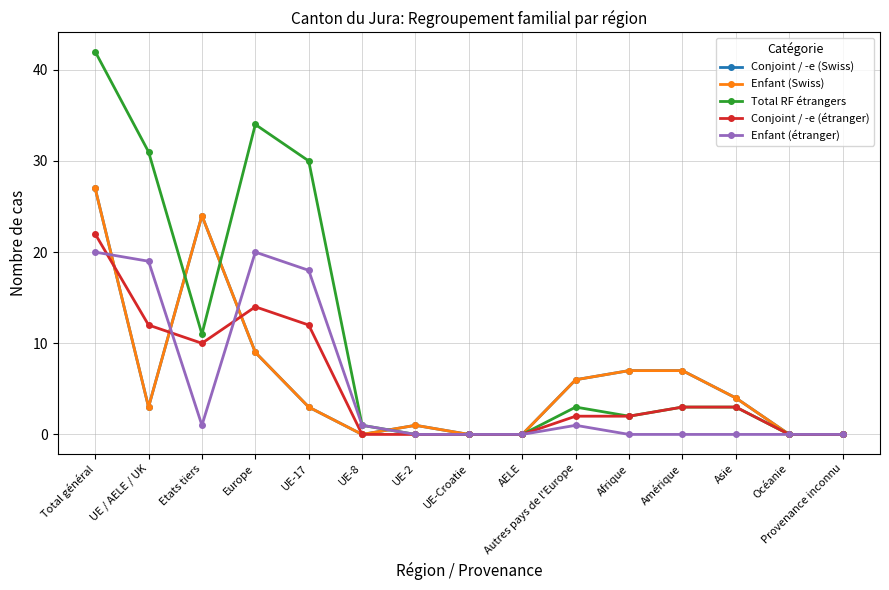

Which series has the largest total across all categories?

Total RF étrangers